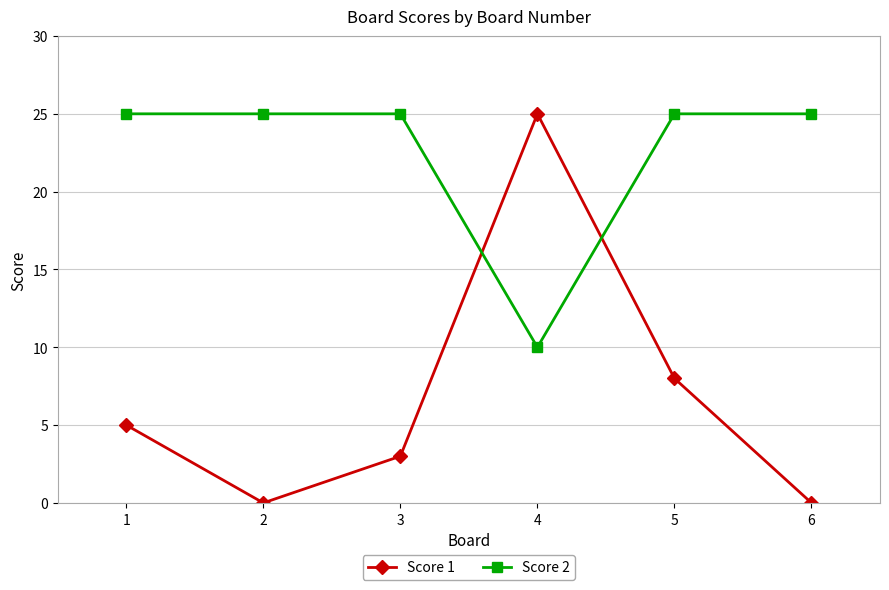

How many lines are shown in the chart?

2